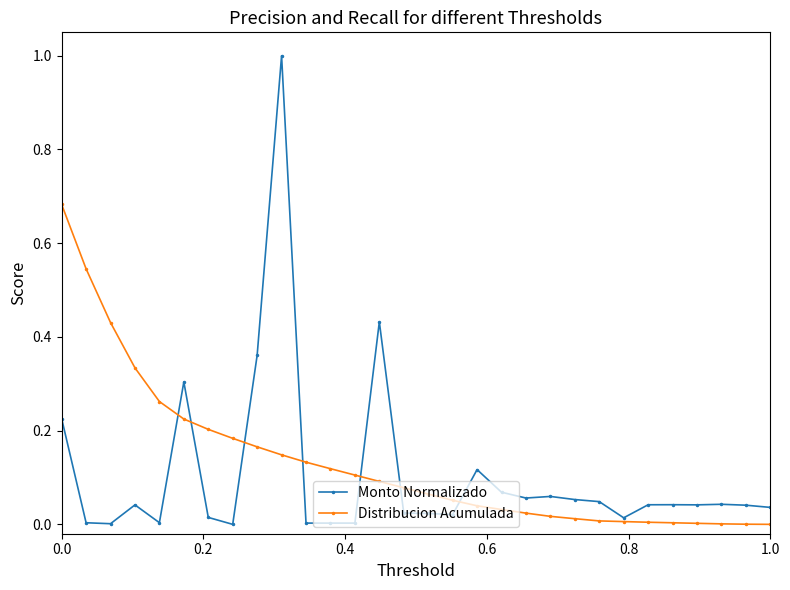

How many lines are shown in the chart?

2